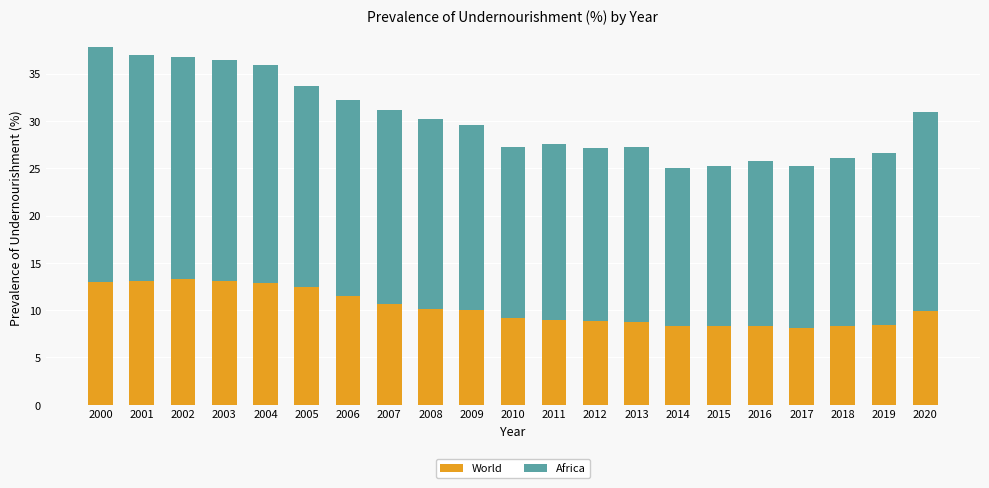

The value of World at 2005 is 12.4. True or false?

True